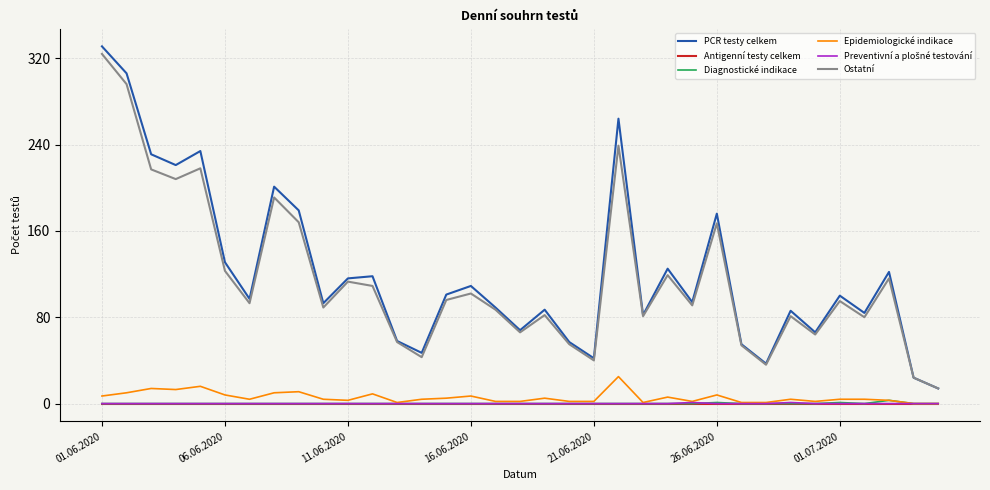

True or false: Ostatní and Diagnostické indikace intersect in this chart.

False